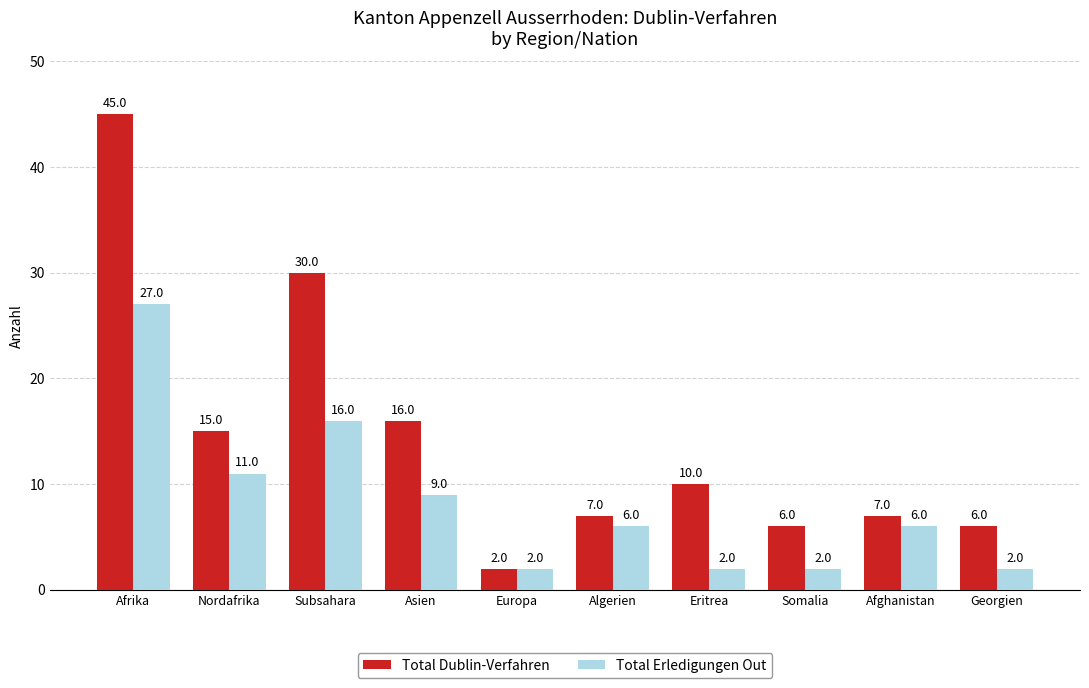

What is the maximum value for Total Dublin-Verfahren?

45